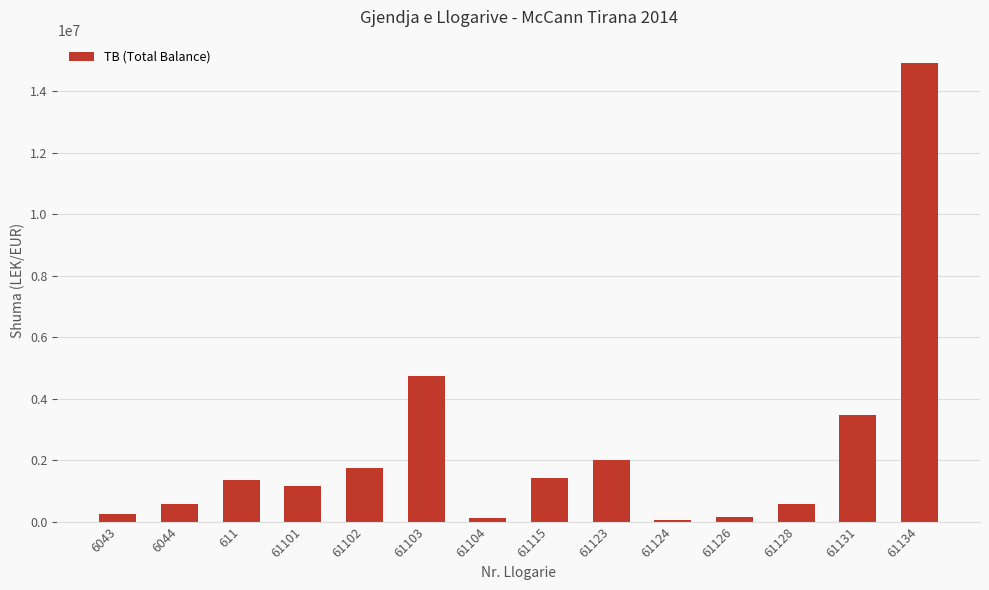

What is the change in value from 61128 to 61134?

+14363698.2